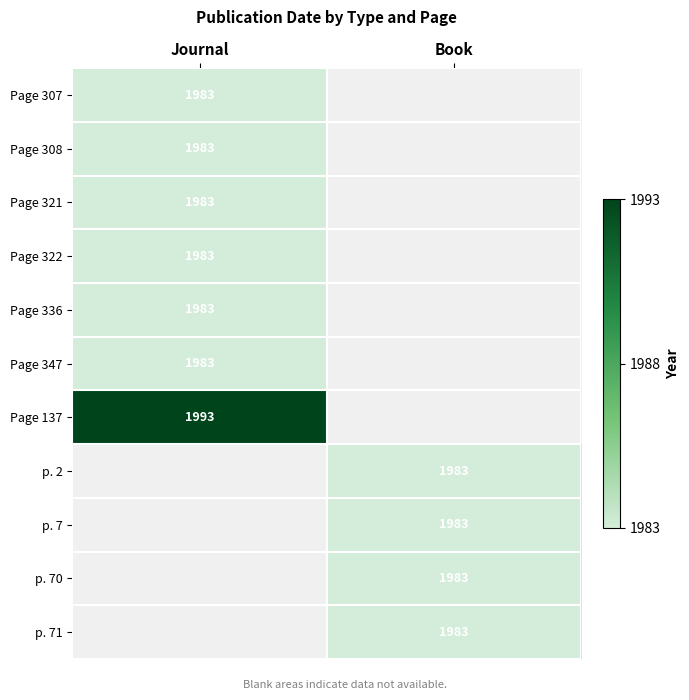

Count the number of data series in this chart.

11